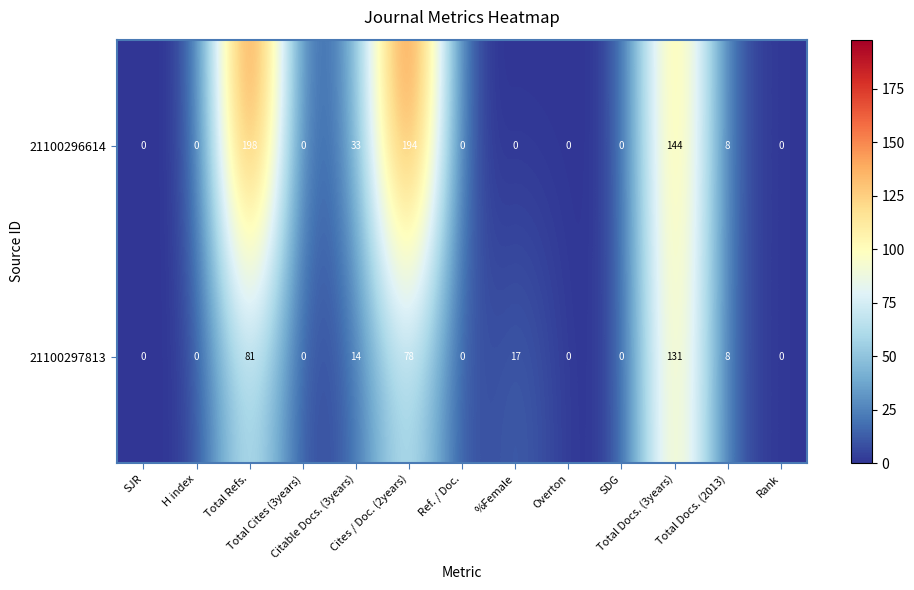

What is the greatest value displayed?

198